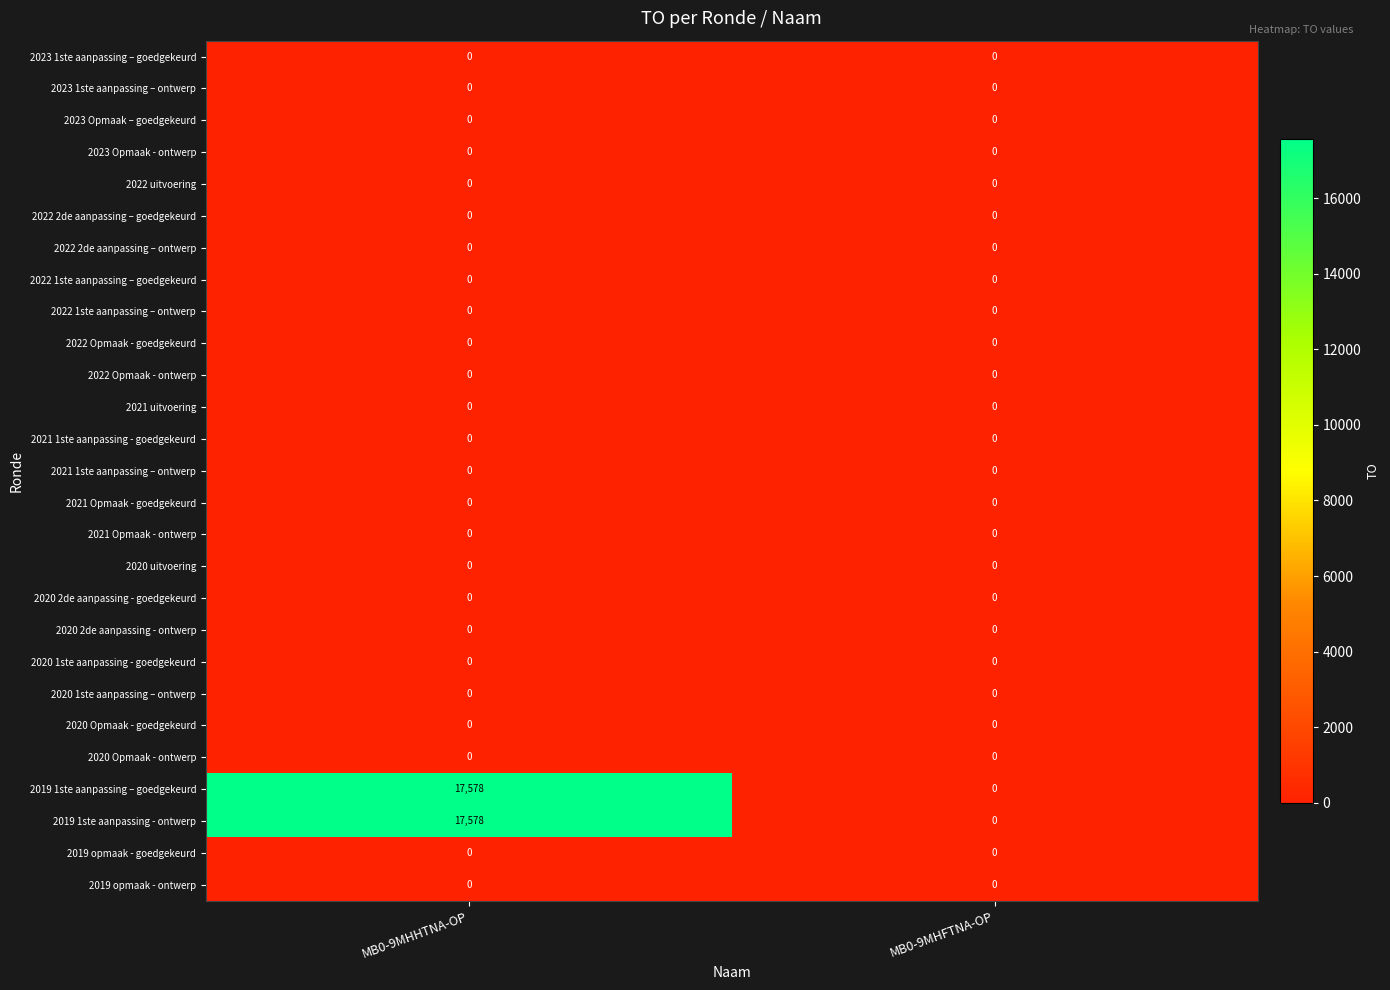

The 2020 Opmaak - ontwerp series shows 0 at MB0-9MHFTNA-OP. True or false?

True